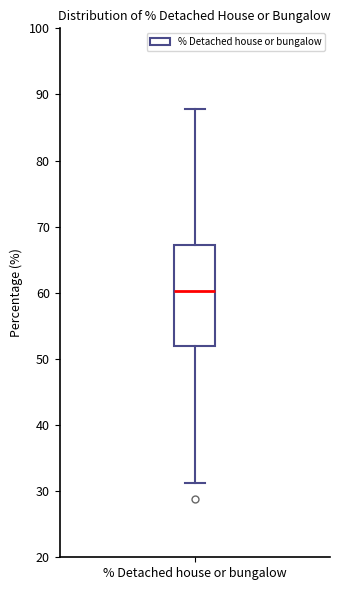

Where does the upper whisker of the box for % Detached house or bungalow end on the y-axis? The values are not printed on the chart, so give them approximately, as read against the axis.

88